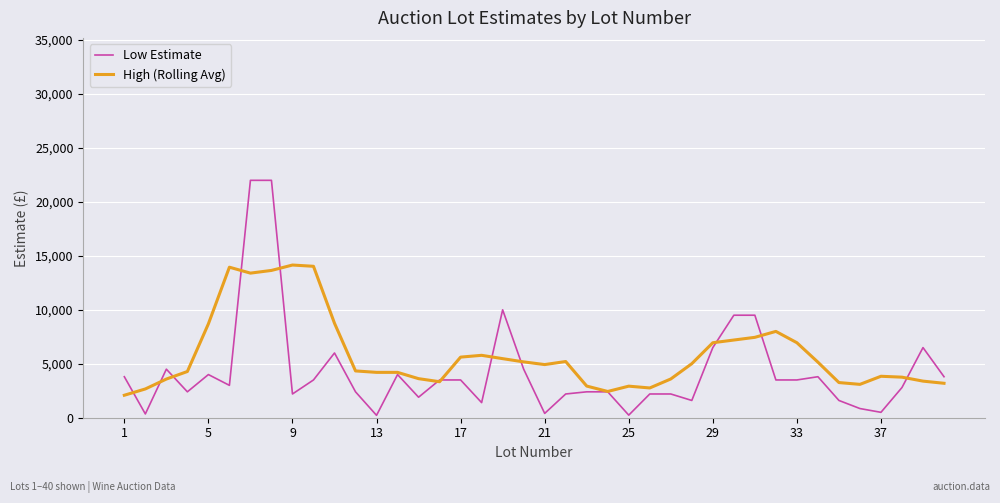

Rank the series by their maximum value, from lowest to highest.

High (Rolling Avg), Low Estimate